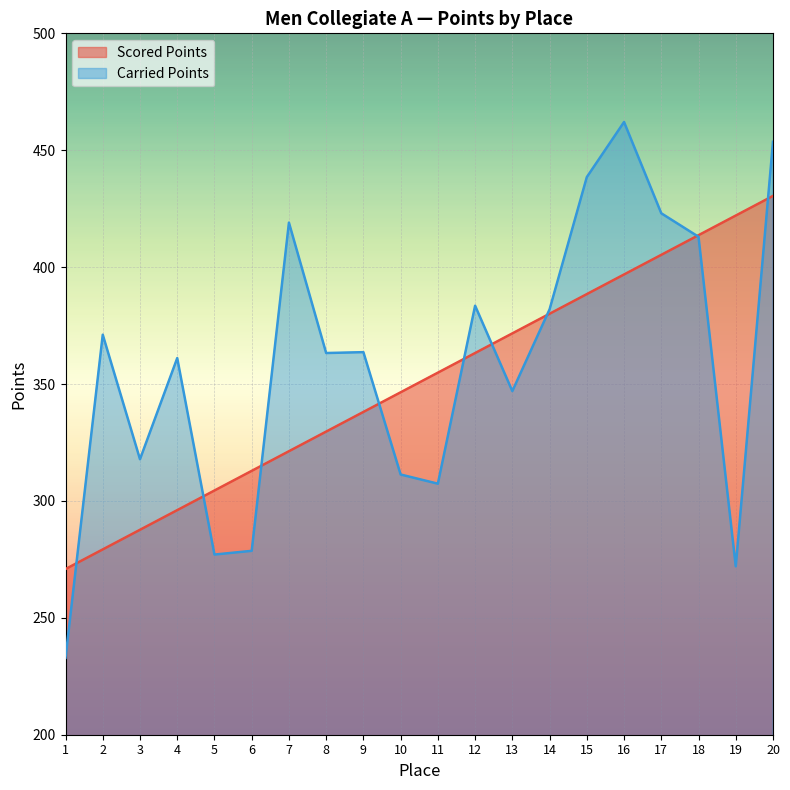

What is the difference between the maximum and minimum values in the Scored Points series?

159.6